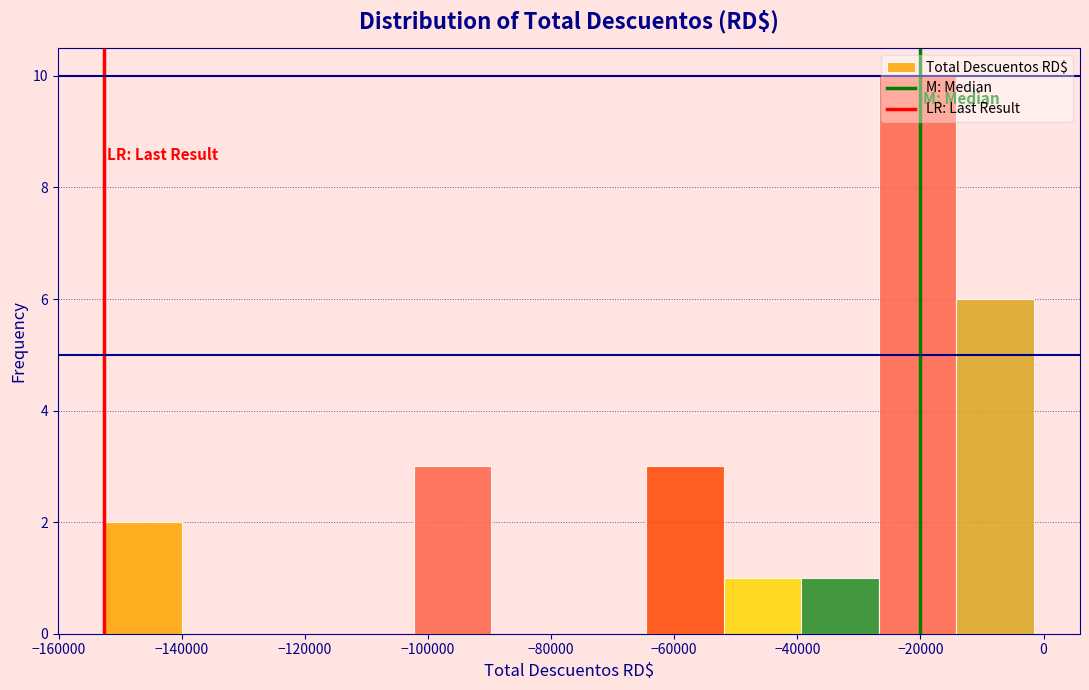

Reading left to right, list every bar in this chart as the range it spans on the x-axis followed by its height. Neither the bar edges nor the heights are printed on the chart, so give them approximately, as read against the axes.

-152000 to -140000: 2
-140000 to -128000: 0
-128000 to -114000: 0
-114000 to -102000: 0
-102000 to -90000: 3
-90000 to -78000: 0
-78000 to -64000: 0
-64000 to -52000: 3
-52000 to -40000: 1
-40000 to -26000: 1
-26000 to -14000: 10
-14000 to -2000: 6